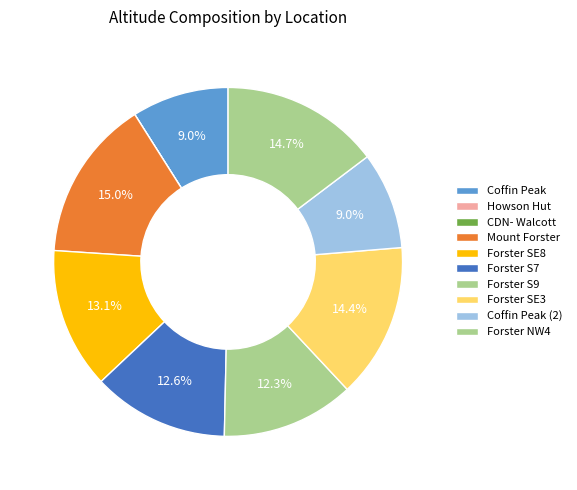

To the nearest percent, what is the difference between the Forster NW4 and CDN- Walcott slice percentages?

15%